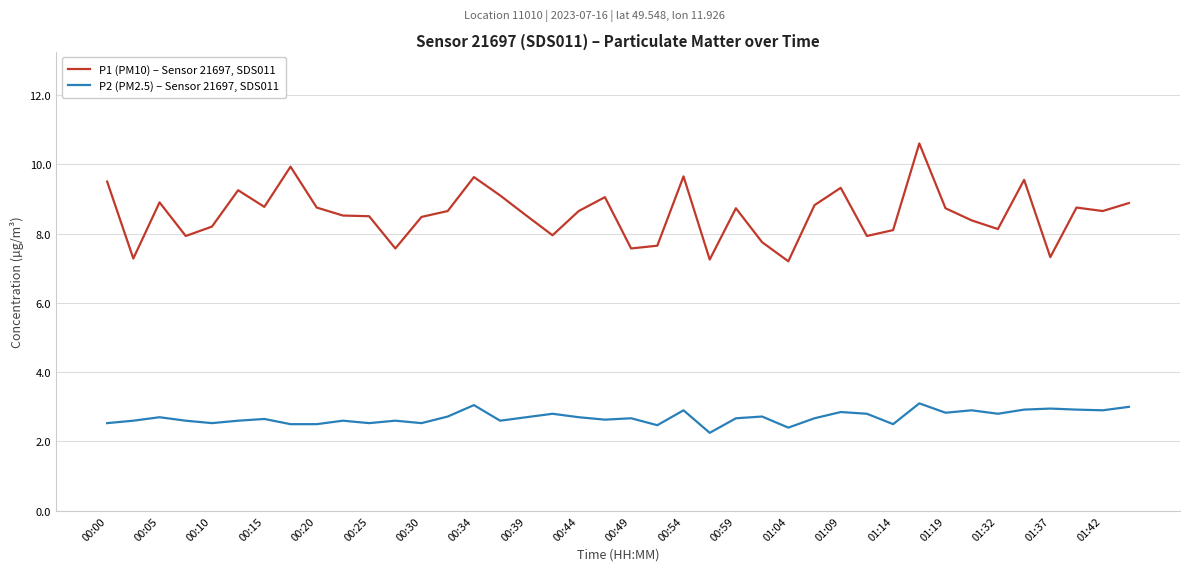

How many categories are shown in the chart?

40